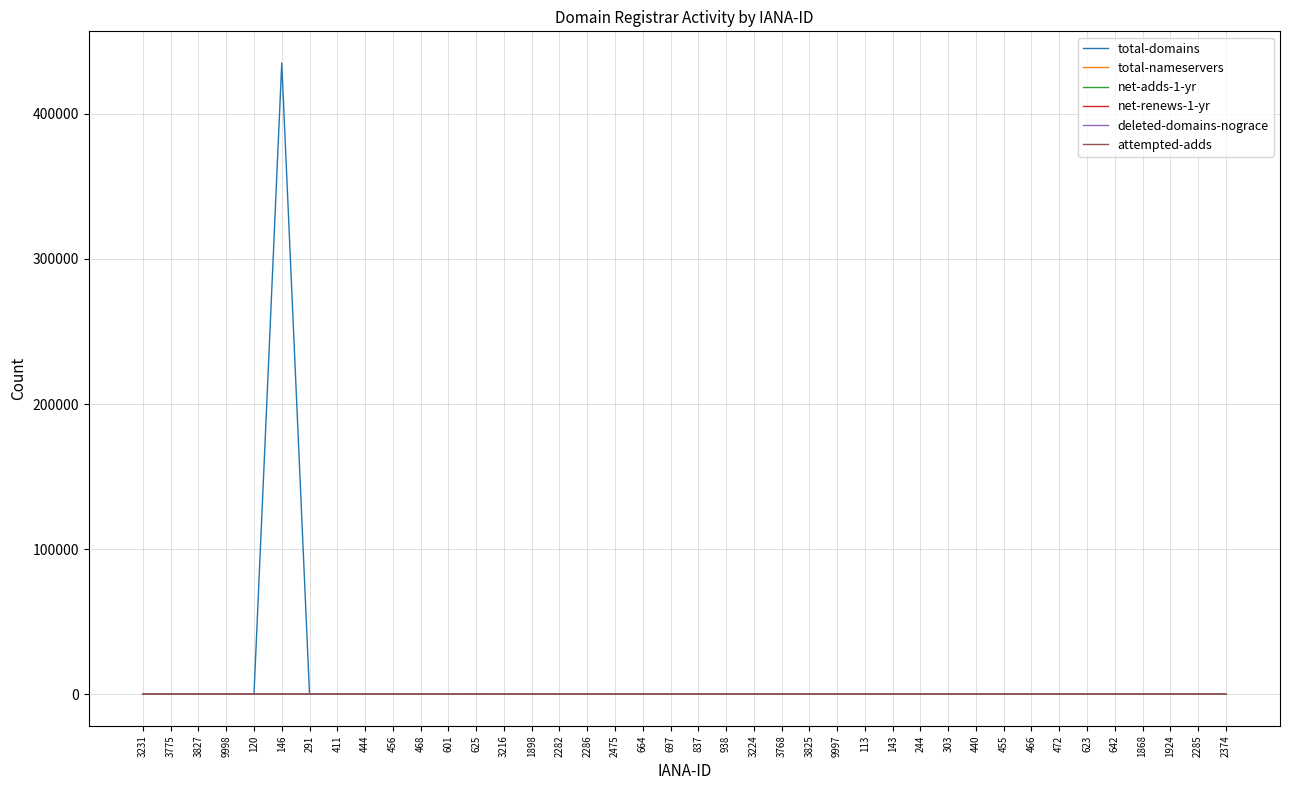

What is the spread (max minus min) of values at 2475?

2